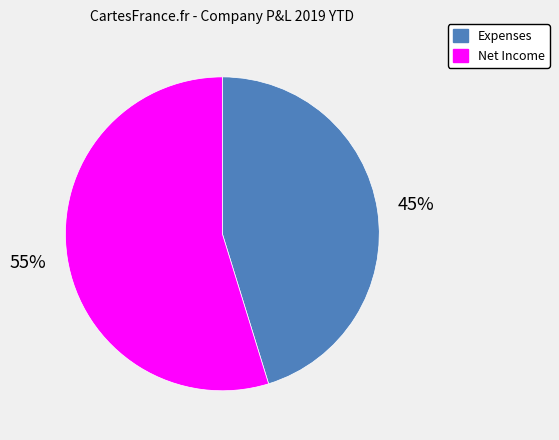

Which has a higher value, Net Income or Expenses?

Net Income